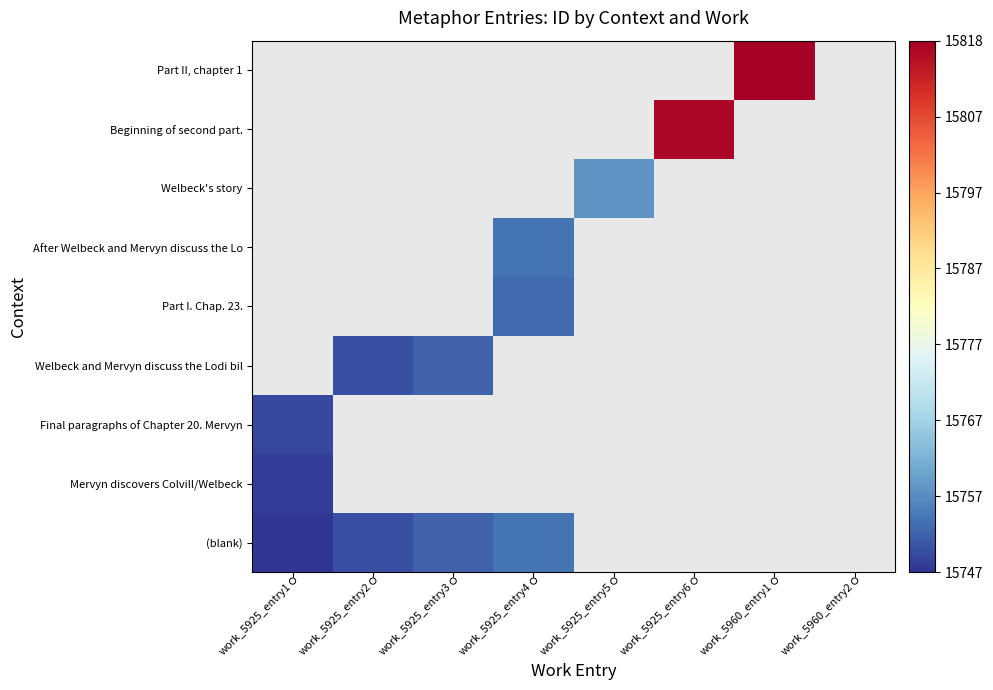

Is it true that Part II, chapter 1 equals 0 at work_5925_entry3?

True